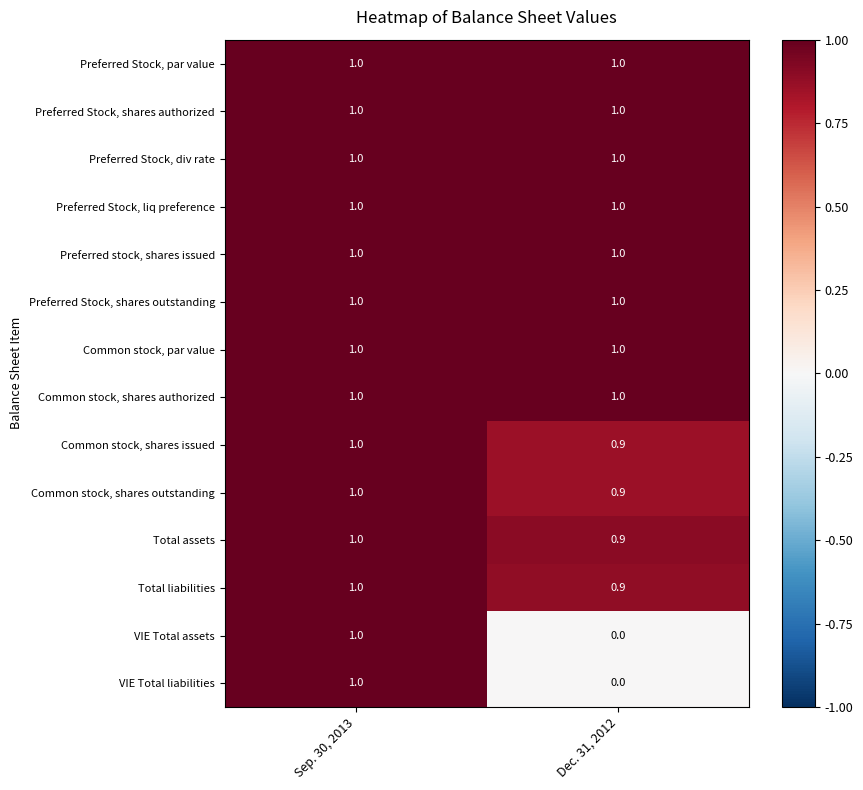

What is the greatest value displayed?

1.0